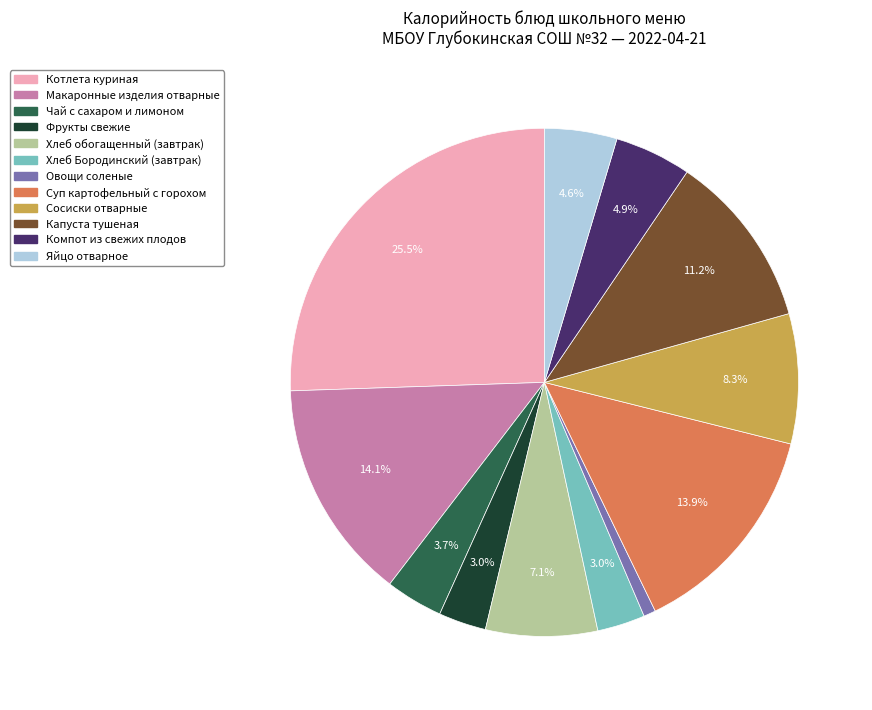

To the nearest percent, what portion does Сосиски отварные represent?

8%